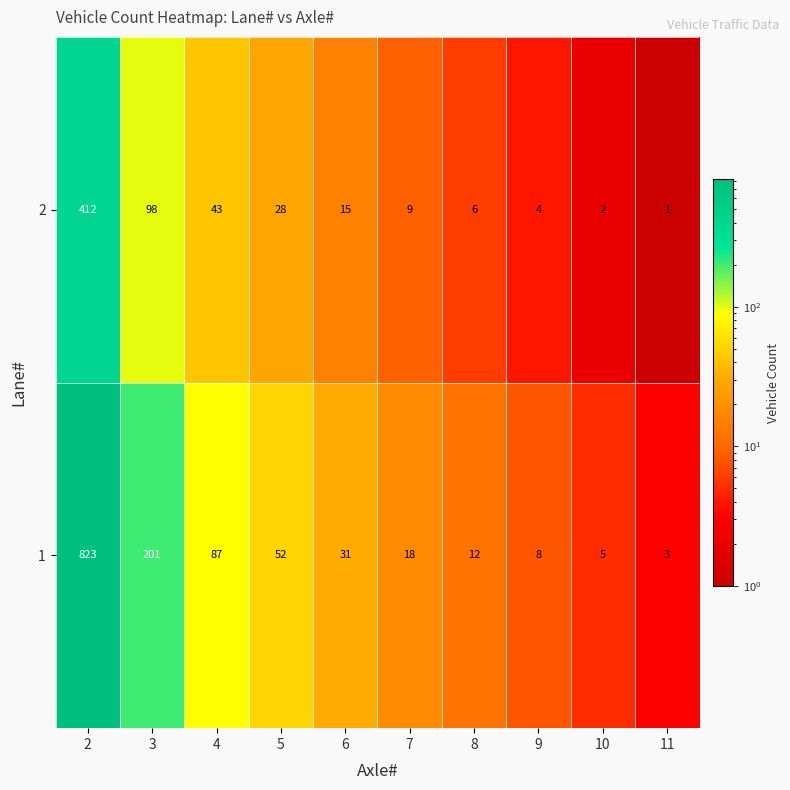

At which category is the sum across all series the highest?

2